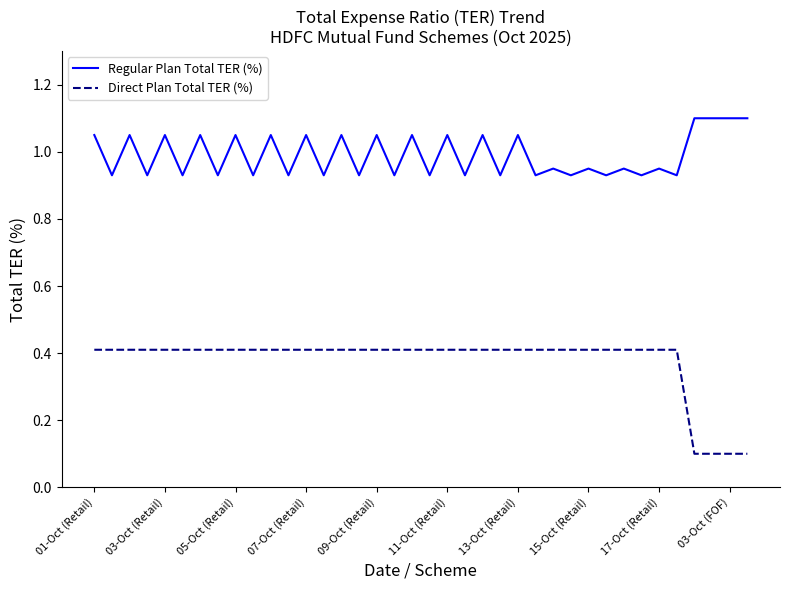

Rank the series by their average value, from highest to lowest.

Regular Plan Total TER (%), Direct Plan Total TER (%)